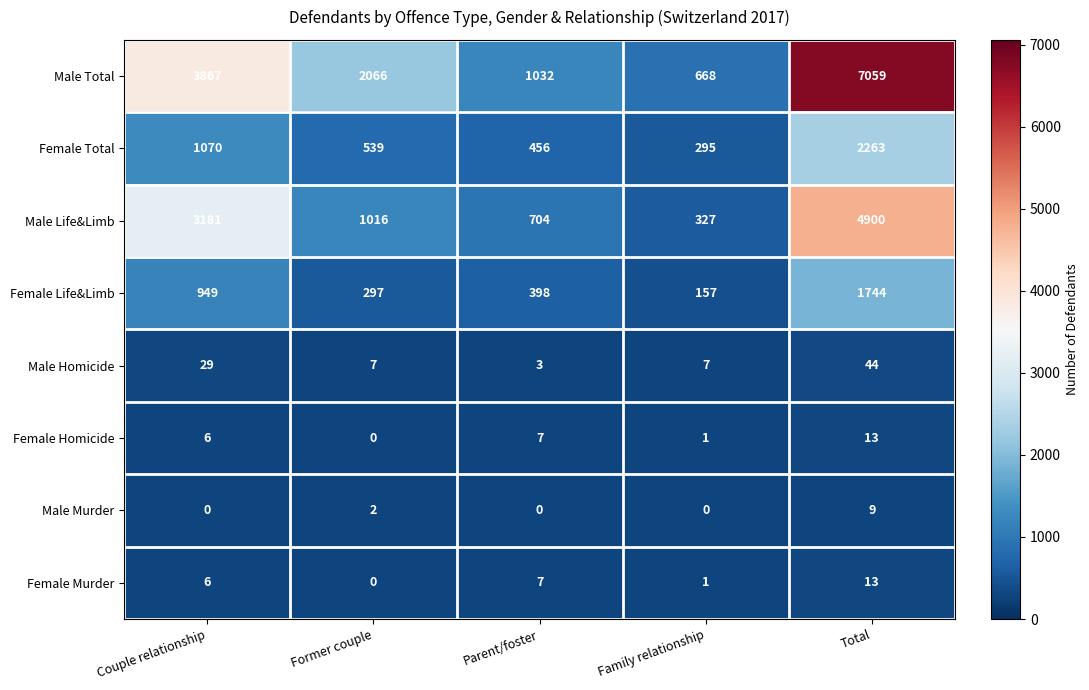

Between Former couple and Total, which series saw the biggest shift?

Male Total